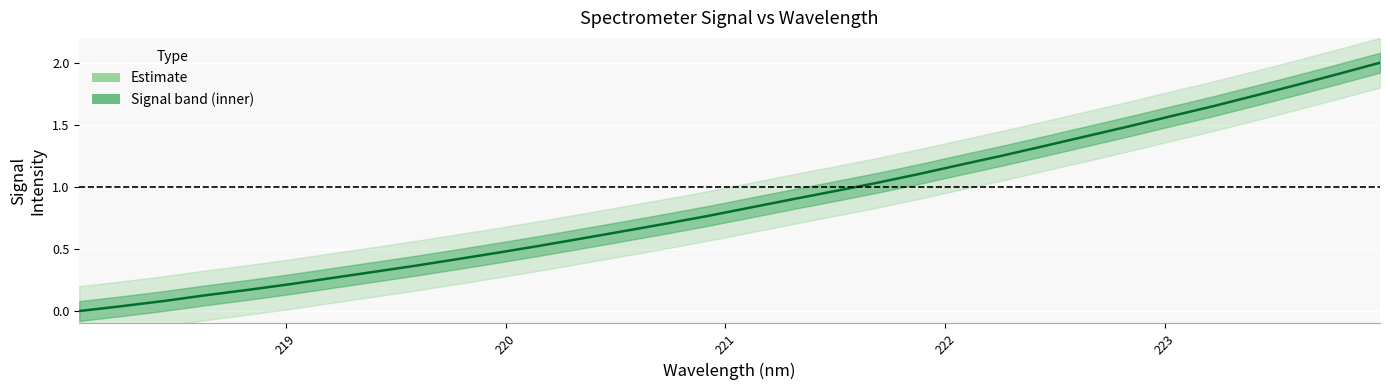

How many series are shown in this chart?

1